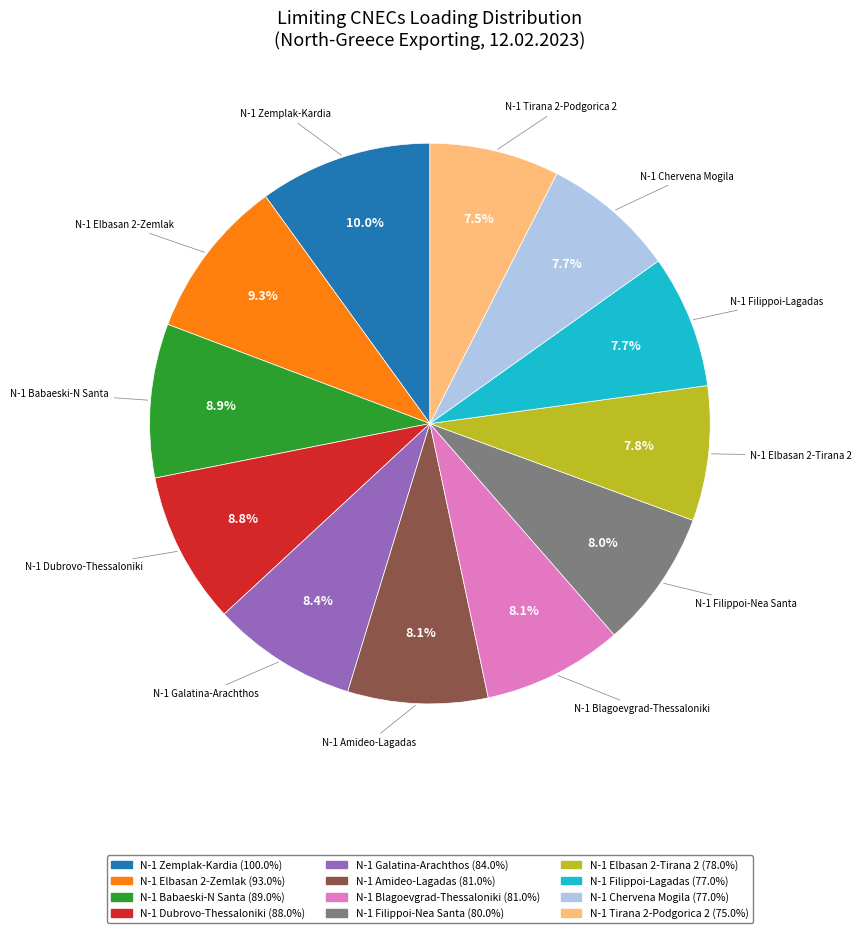

Does any single category account for the majority?

No